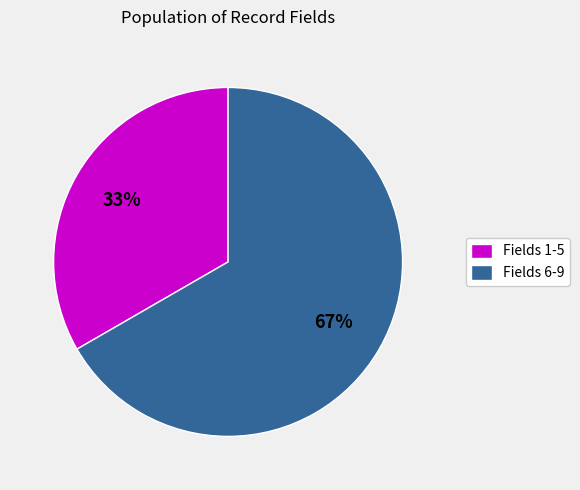

The Fields 6-9 slice represents 72% of the pie. True or false?

False